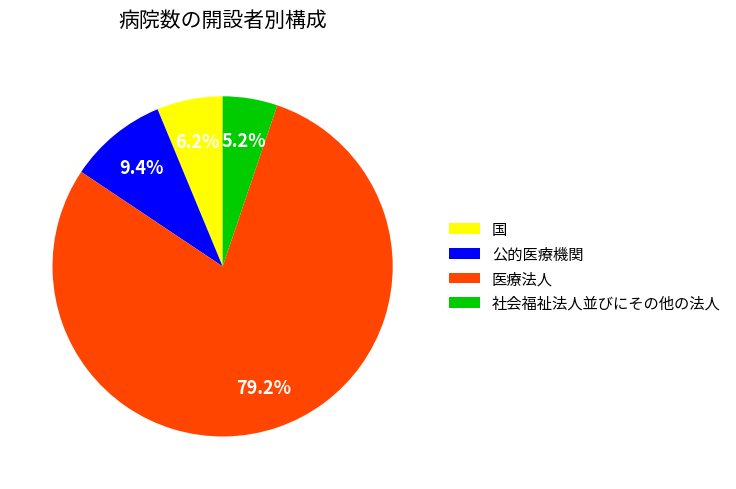

True or false: 医療法人 accounts for 86% of the total.

False